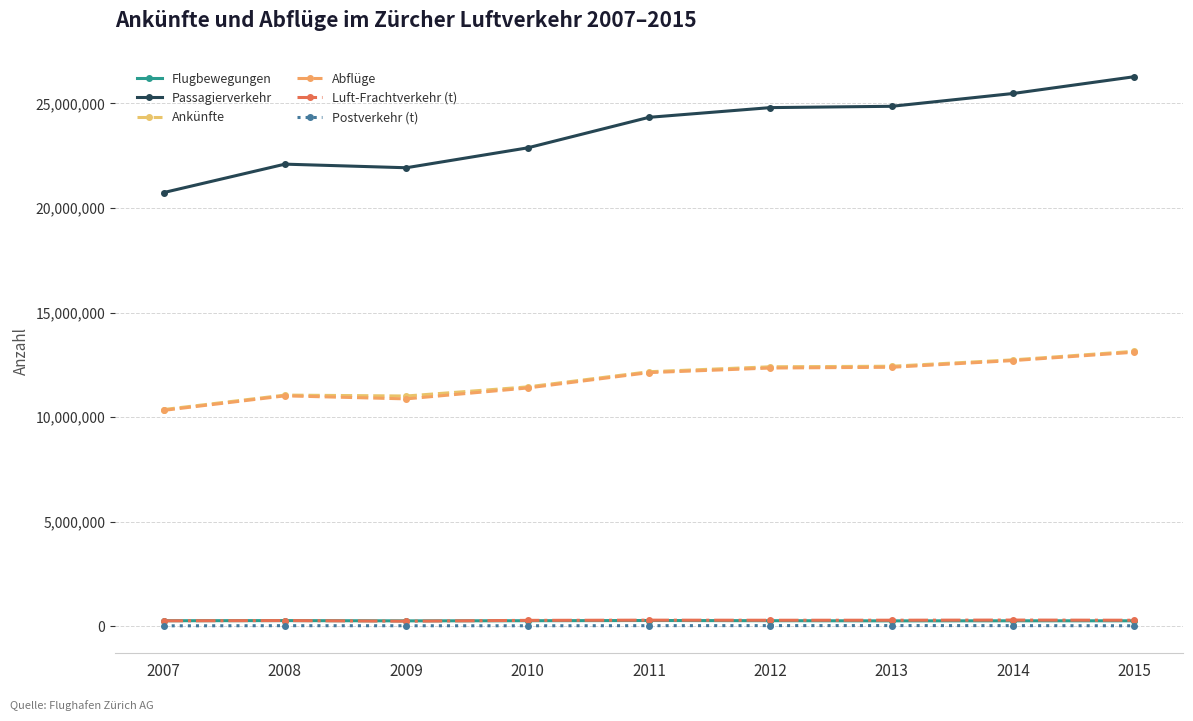

Does the chart have visible grid lines?

Yes